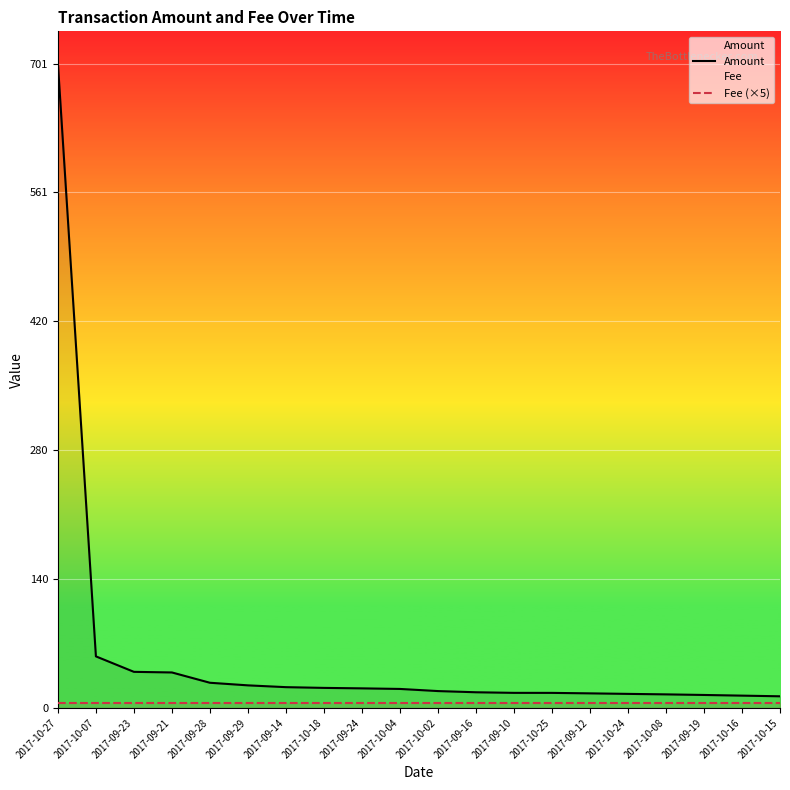

What is the smallest value displayed?

5.0